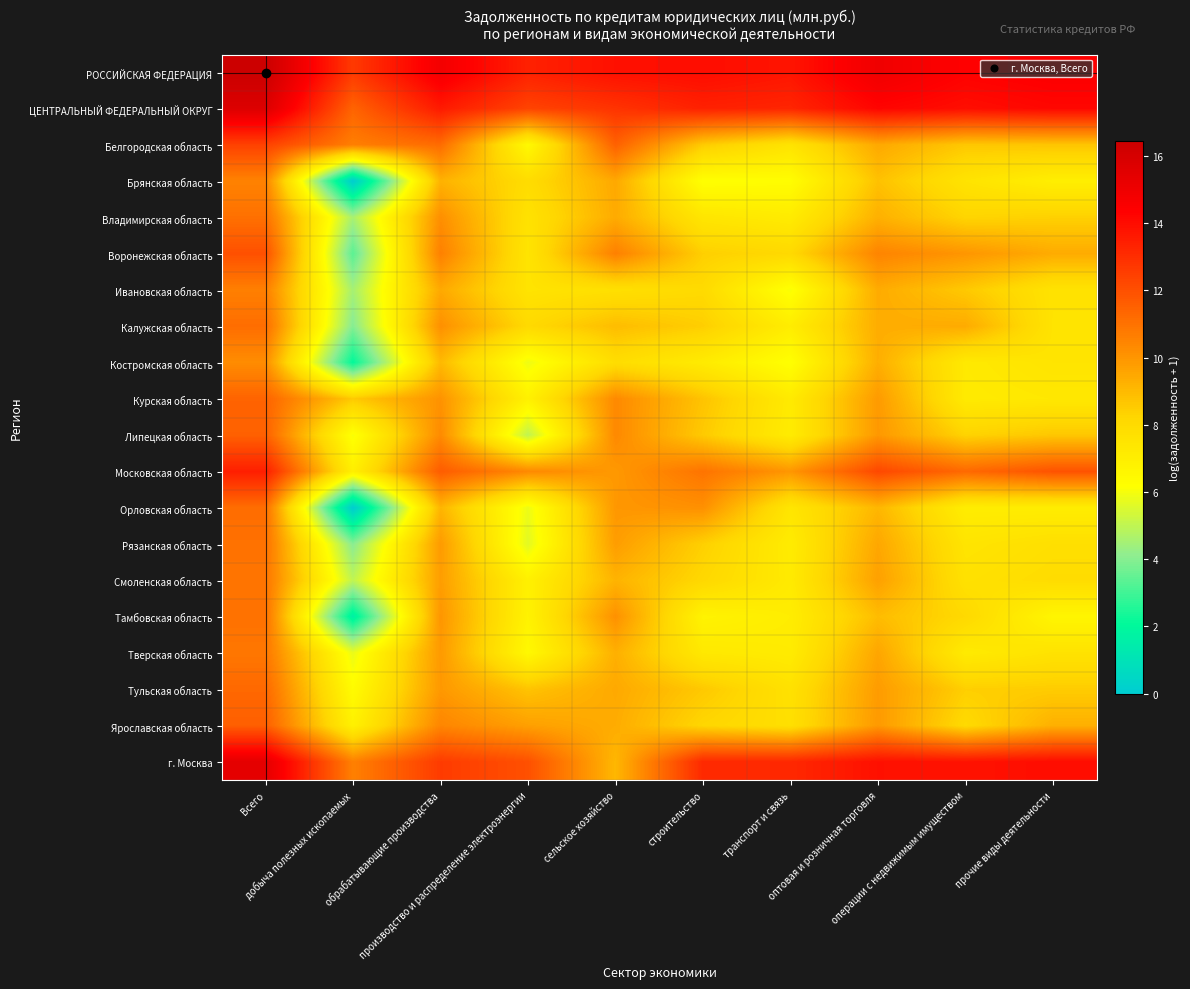

Rank the series by their maximum value, from lowest to highest.

Костромская область, Брянская область, Ивановская область, Тверская область, Смоленская область, Рязанская область, Тамбовская область, Владимирская область, Калужская область, Орловская область, Тульская область, Курская область, Липецкая область, Ярославская область, Воронежская область, Белгородская область, Московская область, г. Москва, ЦЕНТРАЛЬНЫЙ ФЕДЕРАЛЬНЫЙ ОКРУГ, РОССИЙСКАЯ ФЕДЕРАЦИЯ